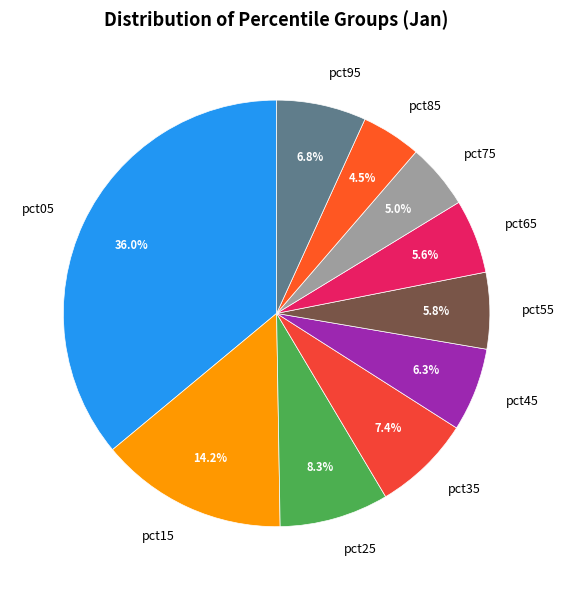

Does pct95 account for over 50% of the chart?

No